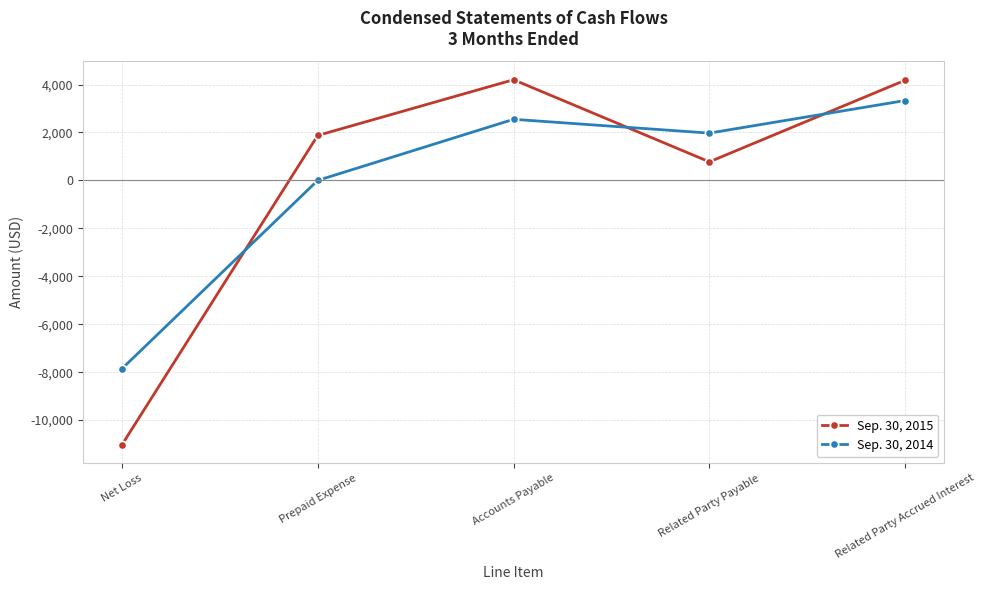

What is the total value across all series at Net Loss?

-18890